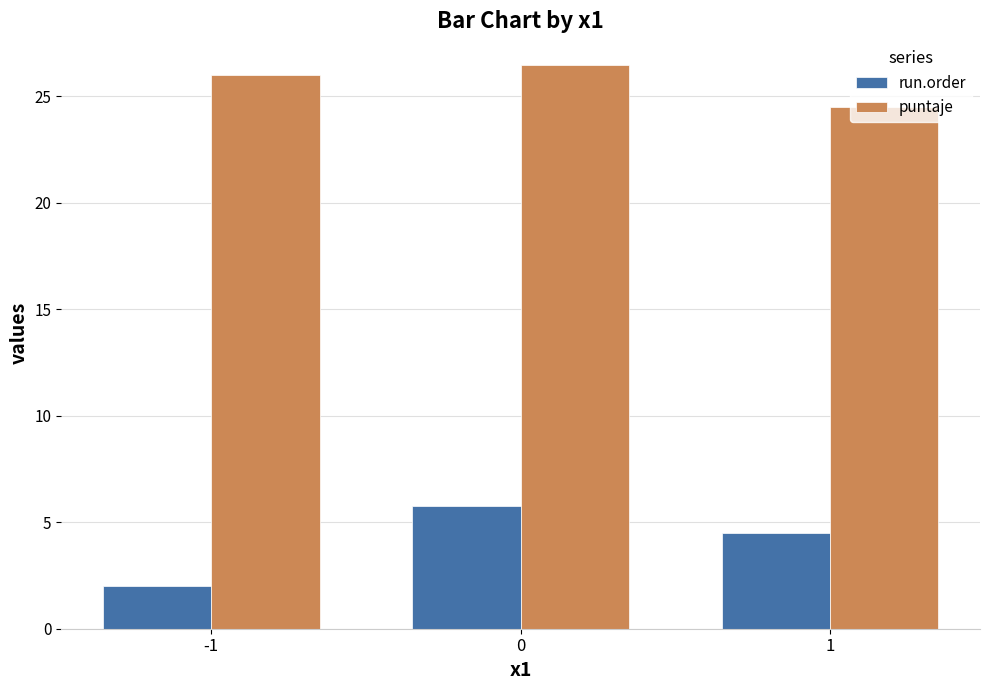

True or false: puntaje has a value of 17.0 at 0.

False